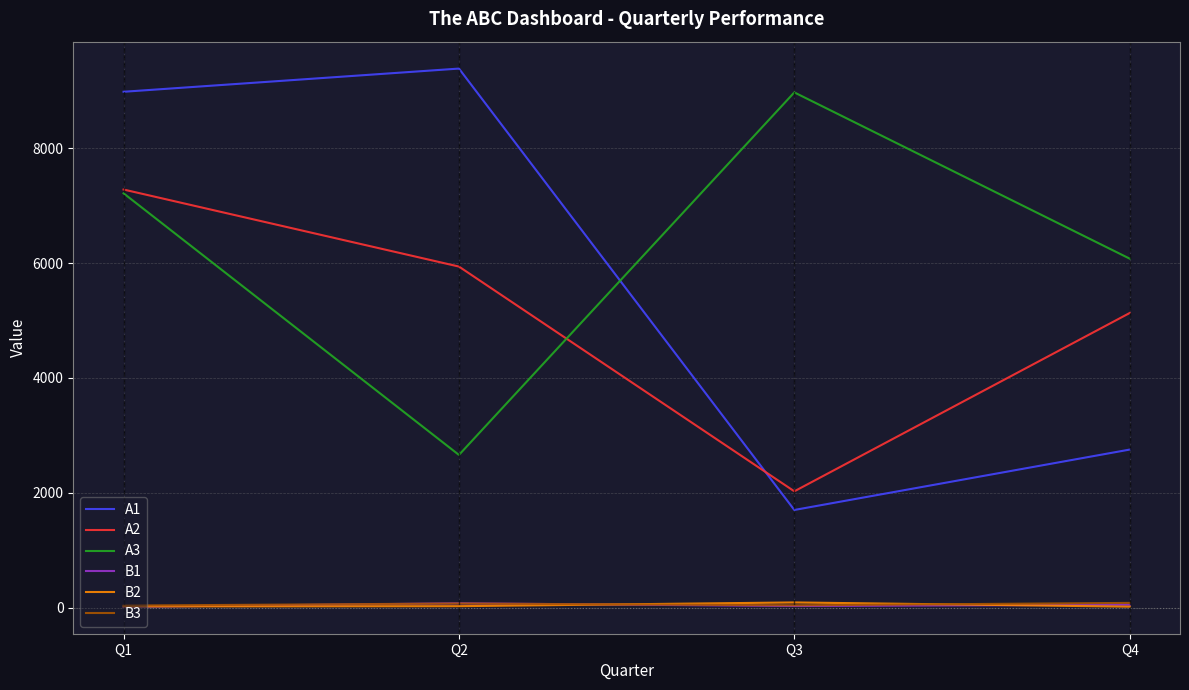

Which series has the widest spread of values?

A1